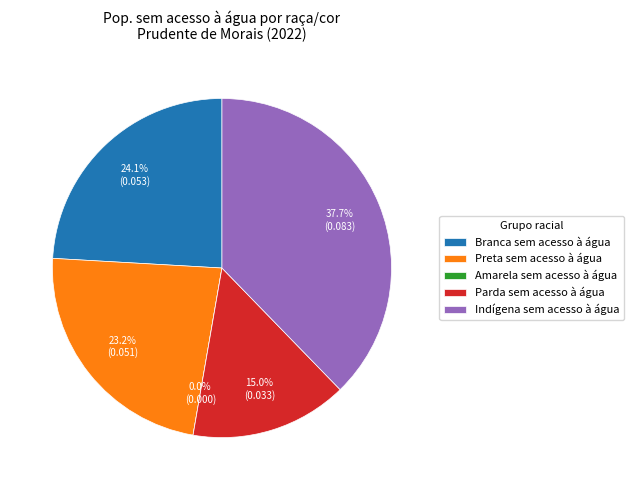

Which has a higher value, Amarela sem acesso à água or Preta sem acesso à água?

Preta sem acesso à água